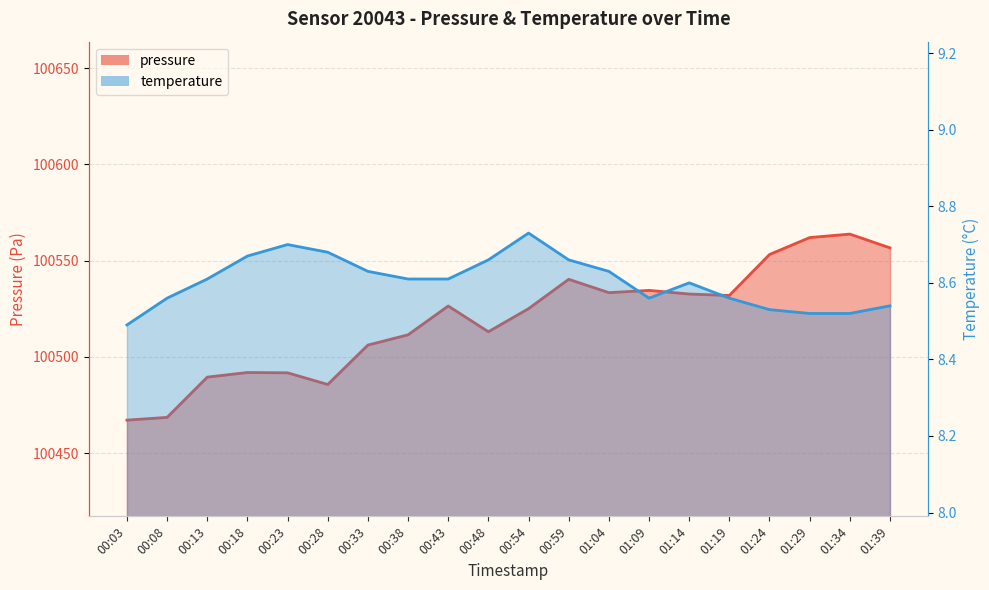

At which category does the chart reach its peak across all series?

01:34